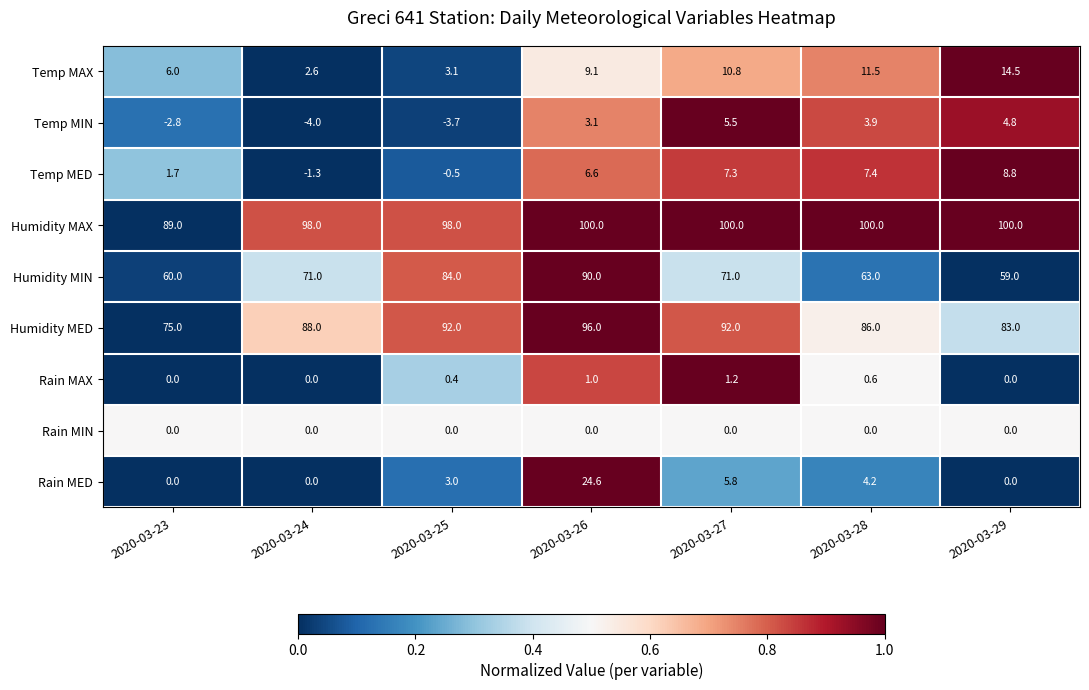

True or false: Humidity MAX has a value of 100.0 at 2020-03-29.

True